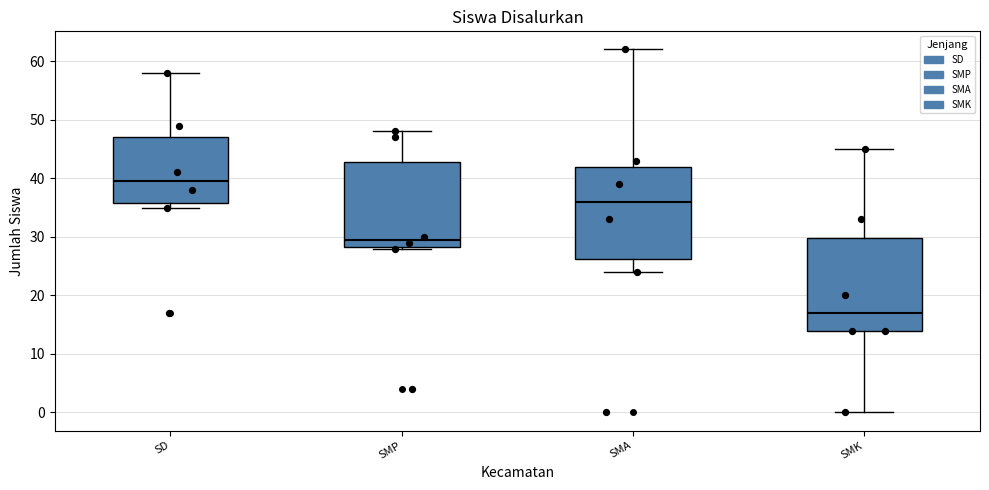

Where is the lower edge of the box for SD on the y-axis? The values are not printed on the chart, so give them approximately, as read against the axis.

36